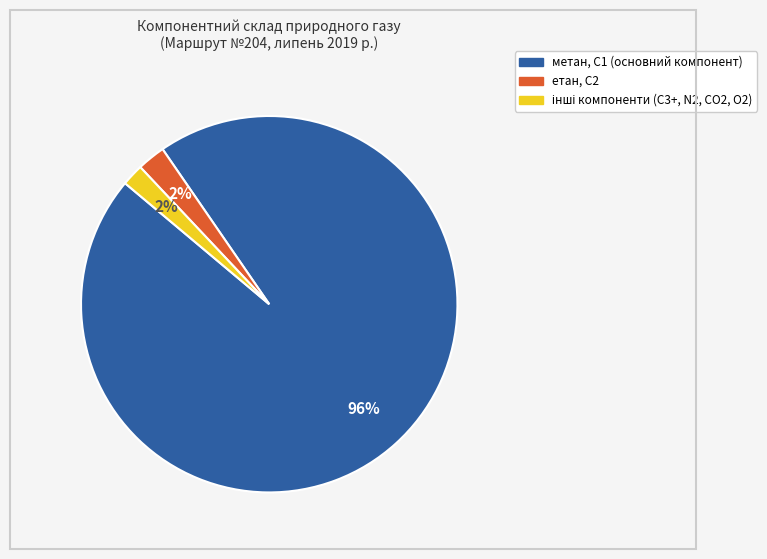

To the nearest percent, what is the difference between the largest and smallest slice percentages?

94%